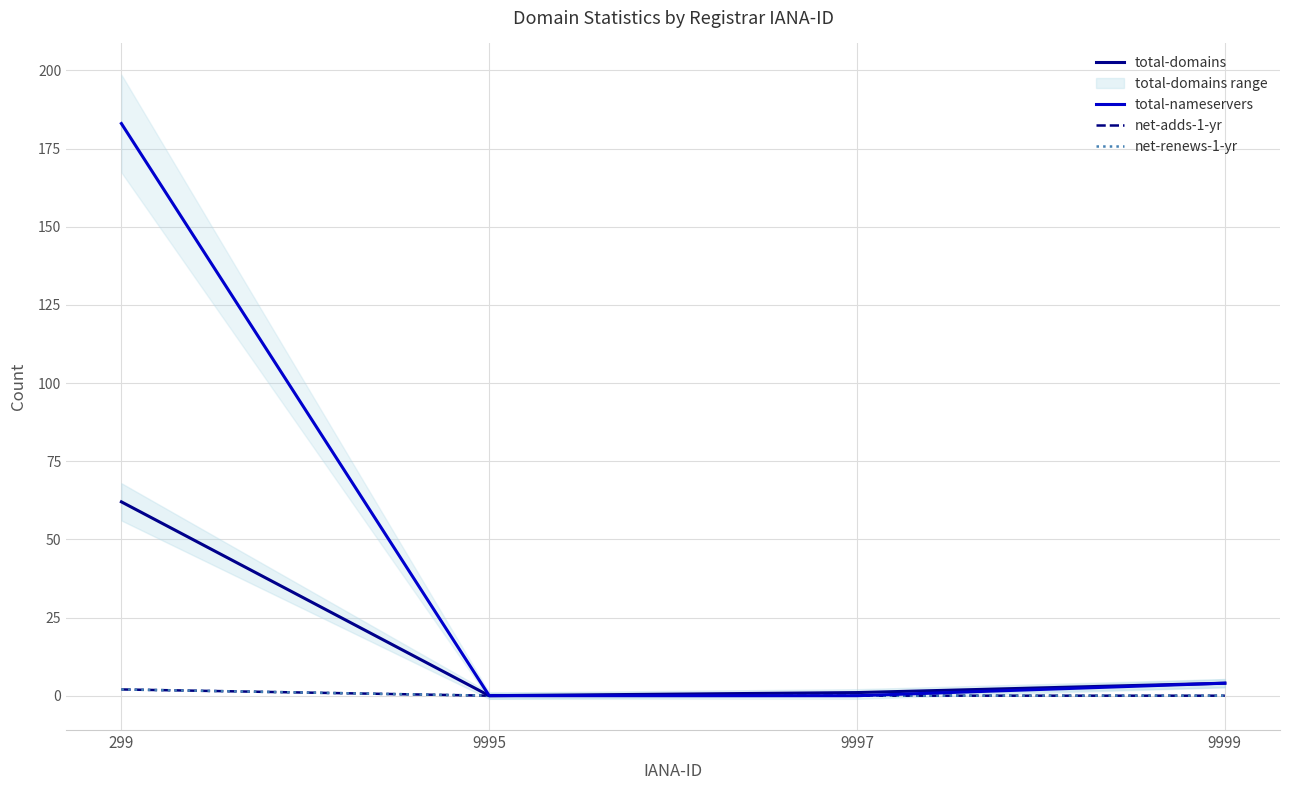

How many positive values does the net-adds-1-yr series have?

1